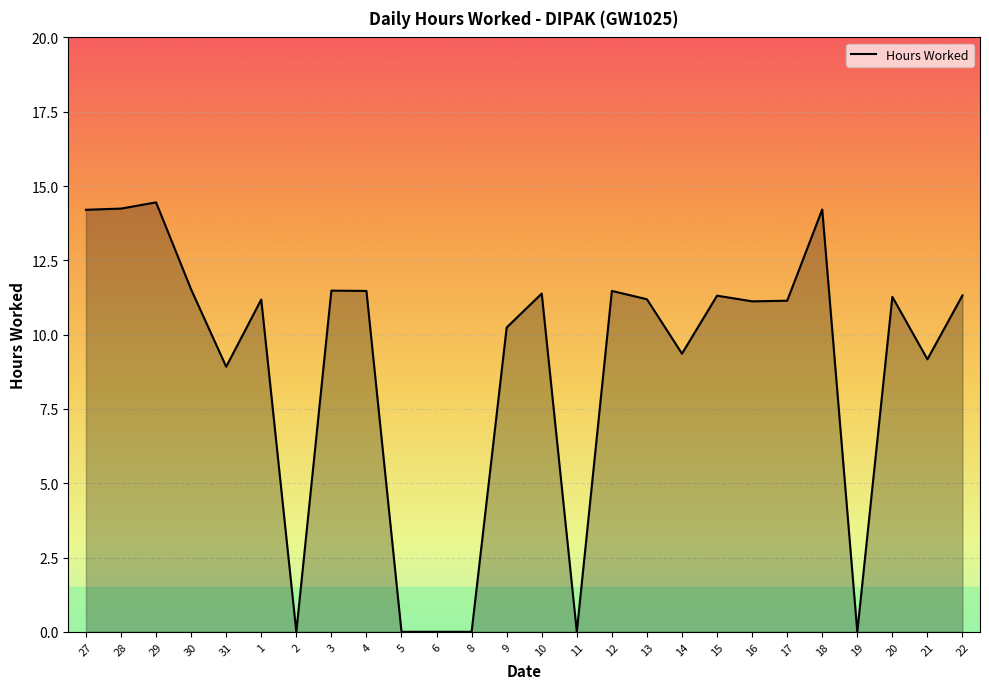

Count the number of categories in the chart.

26